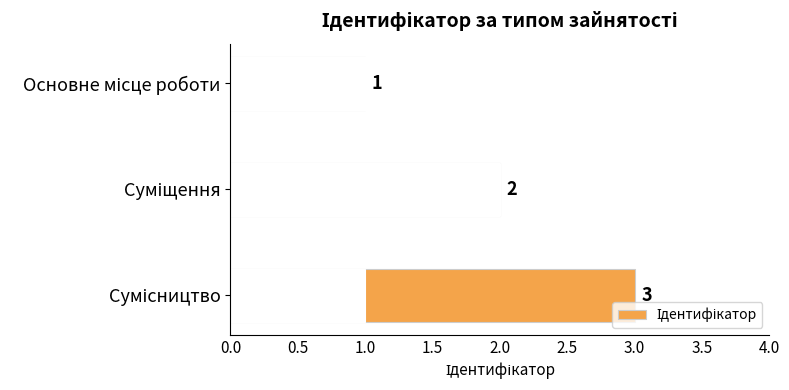

How many values are between 1 and 3?

3